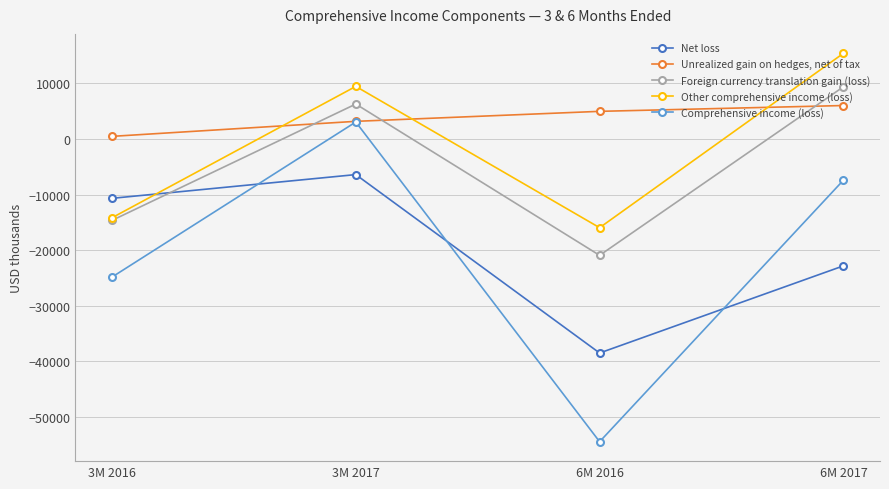

Where is the first local maximum for Comprehensive income (loss)?

3M 2017